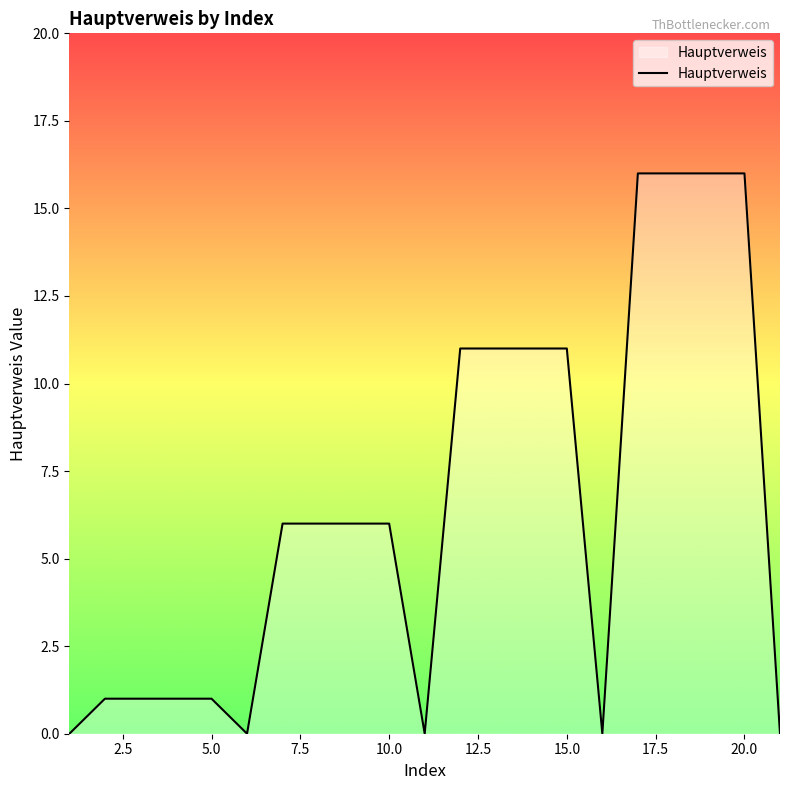

What is the difference between the maximum and minimum values?

16